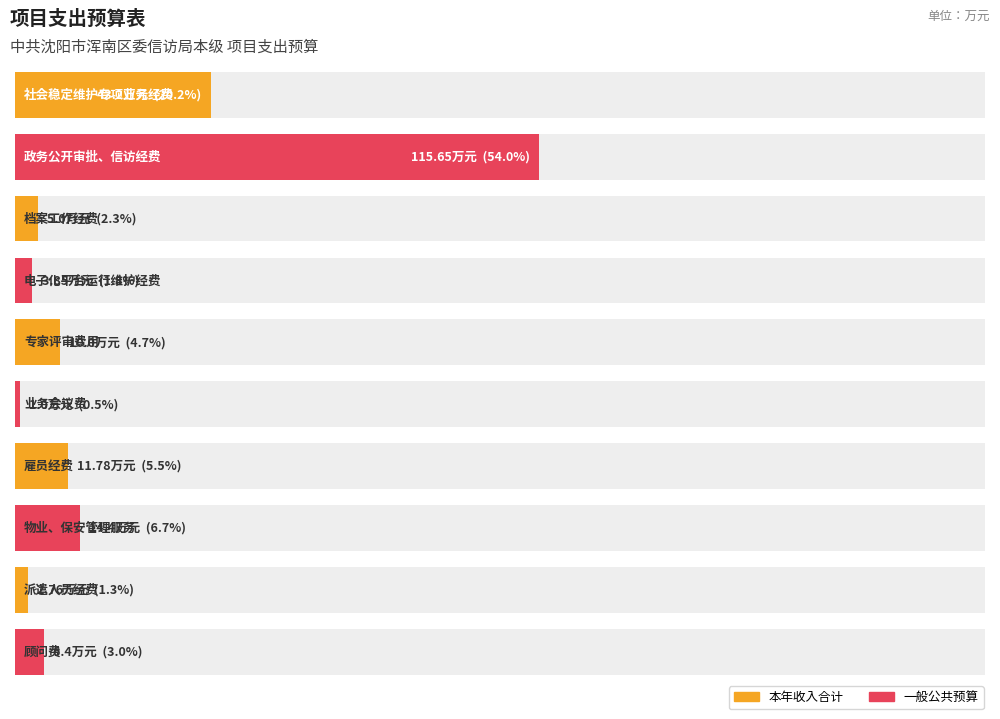

List the labels in order of 一般公共预算 value, largest first.

政务公开审批、信访经费, 社会稳定维护专项业务经费, 物业、保安管理服务, 雇员经费, 专家评审费用, 顾问费, 档案工作经费, 电子化平台运行维护经费, 派遣人员经费, 业务会议费